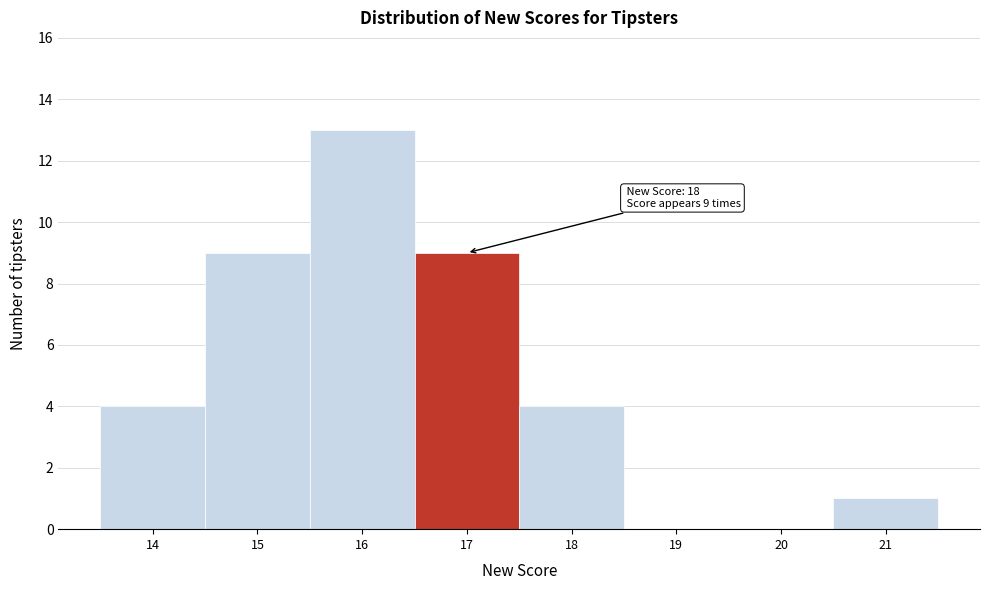

Reading right to left, what are all the values shown in this chart?

21=1	20=0	19=0	18=4	17=9	16=13	15=9	14=4